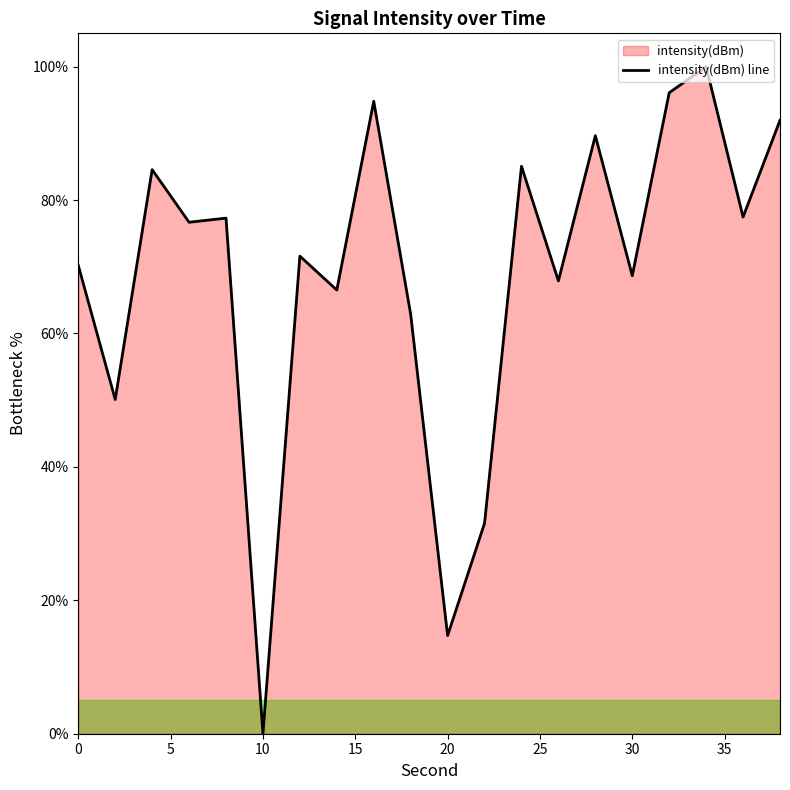

What is the difference between the maximum and minimum values?

100.0